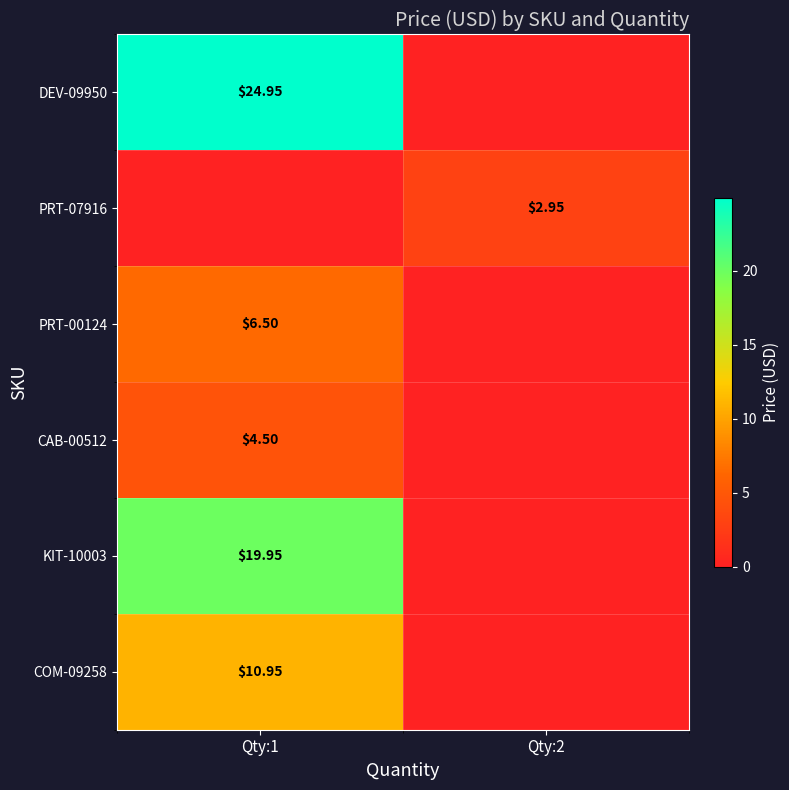

How many values in the DEV-09950 series exceed 24?

1